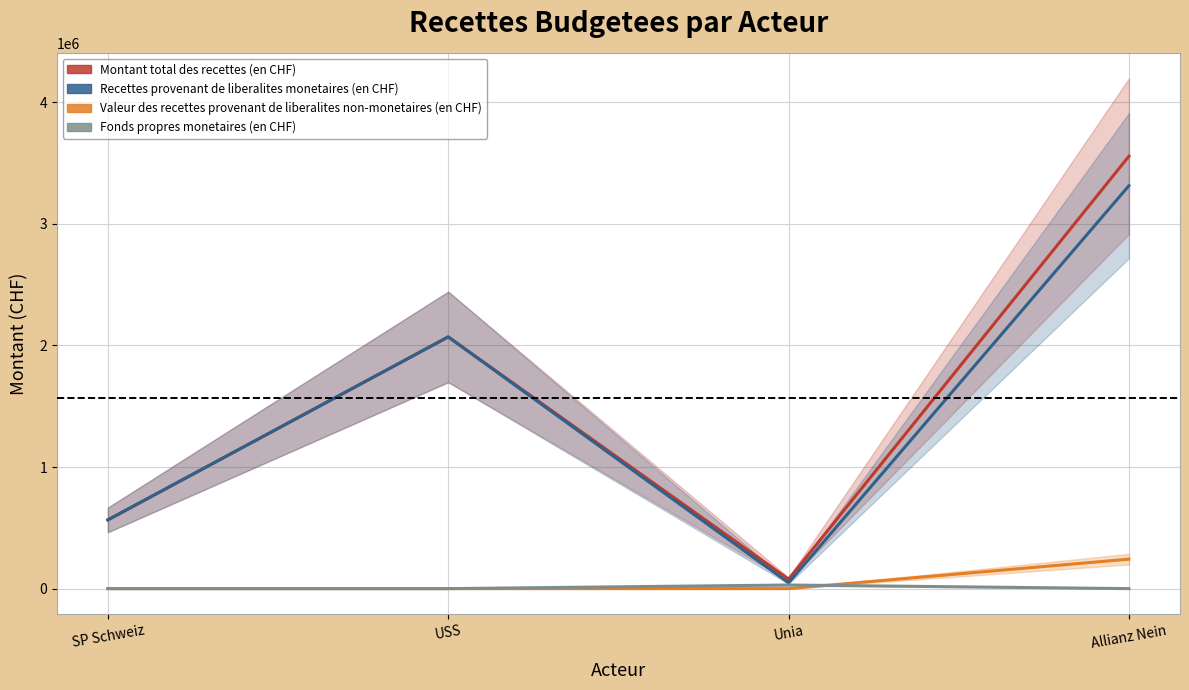

Which series changed the most between SP Schweiz and Unia?

Recettes provenant de liberalites monetaires (en CHF)